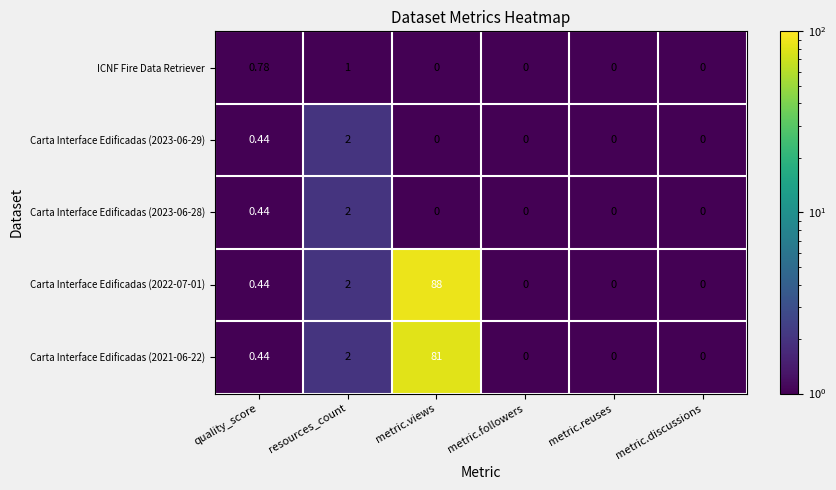

Which series has the largest range (max minus min)?

Carta Interface Edificadas (2022-07-01)